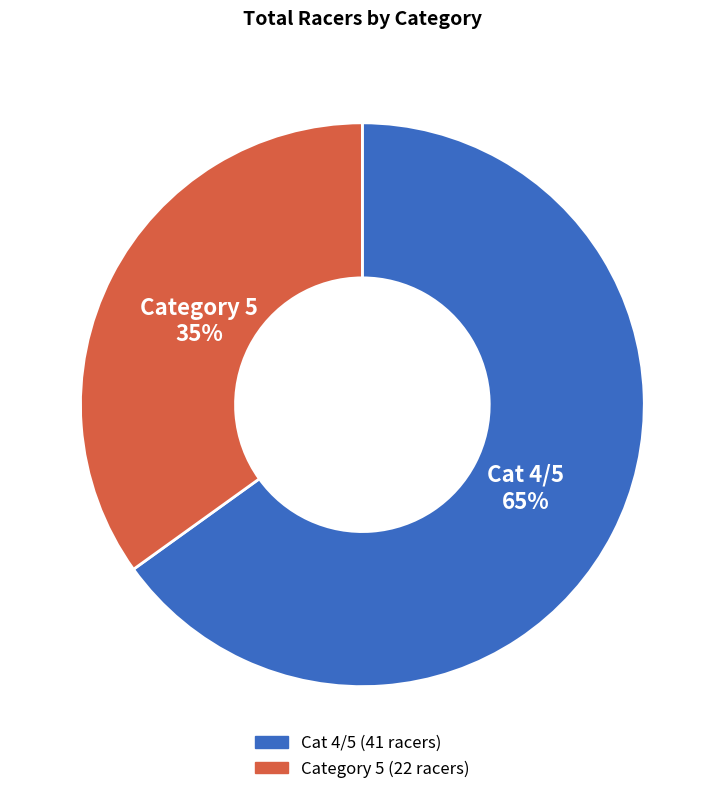

How many slices are in this pie chart?

2